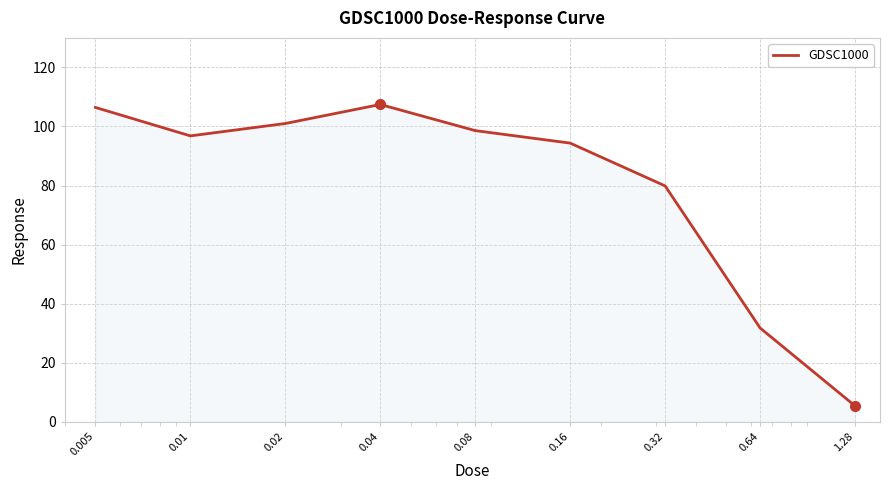

Reading left to right, transcribe all the data shown in this chart.

106.5	96.8	101.0	107.5	98.6	94.4	79.9	31.8	5.4